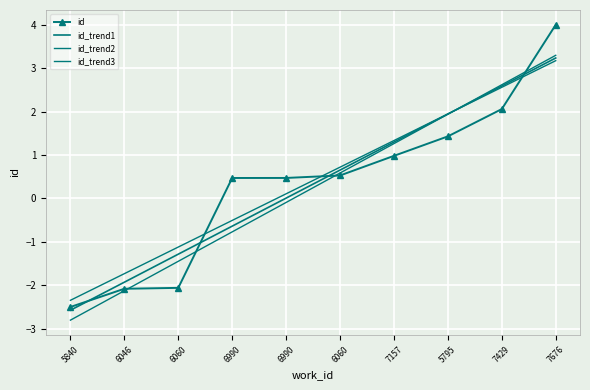

Between 5795 and 7676, which is larger?

7676